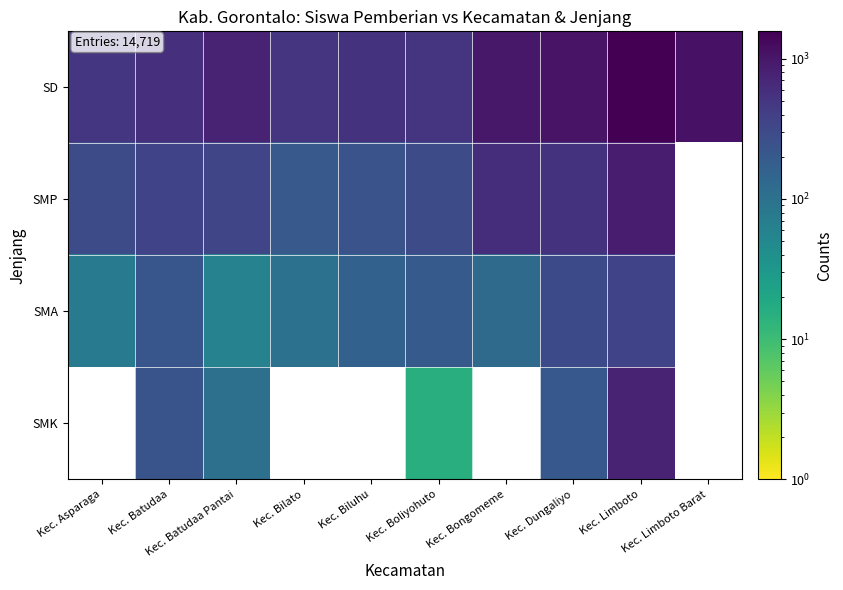

List the series in order of their peak value, lowest first.

SMA, SMK, SMP, SD